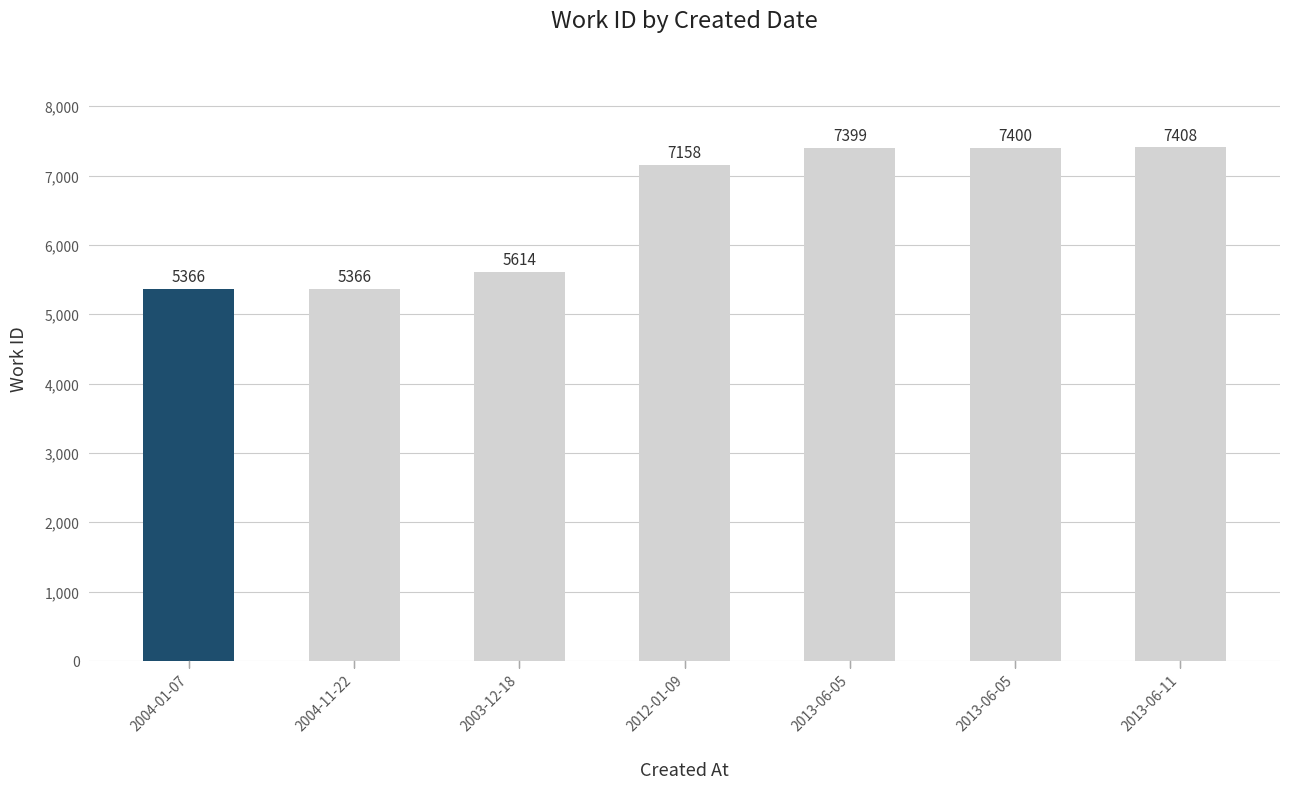

How many values are below 7158?

3